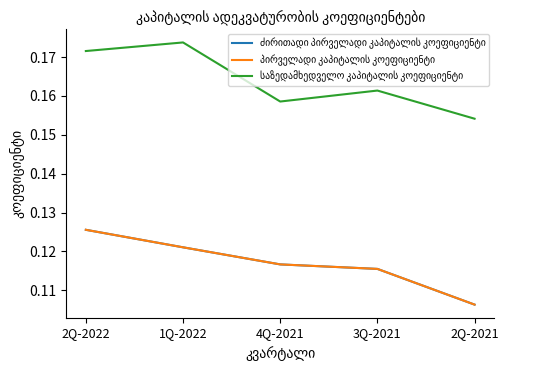

Between 4Q-2021 and 3Q-2021, which is larger?

4Q-2021